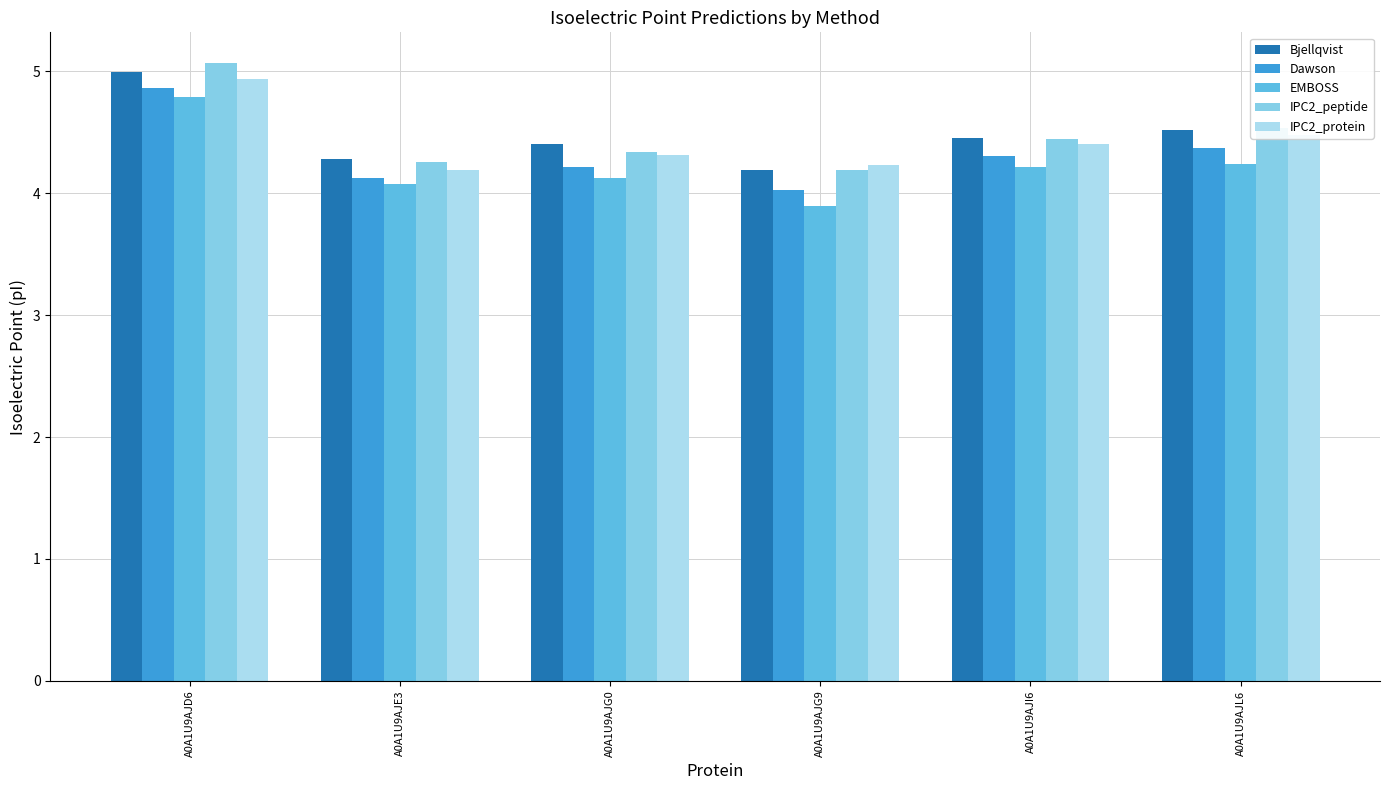

True or false: Bjellqvist has a value of 7.6 at A0A1U9AJE3.

False